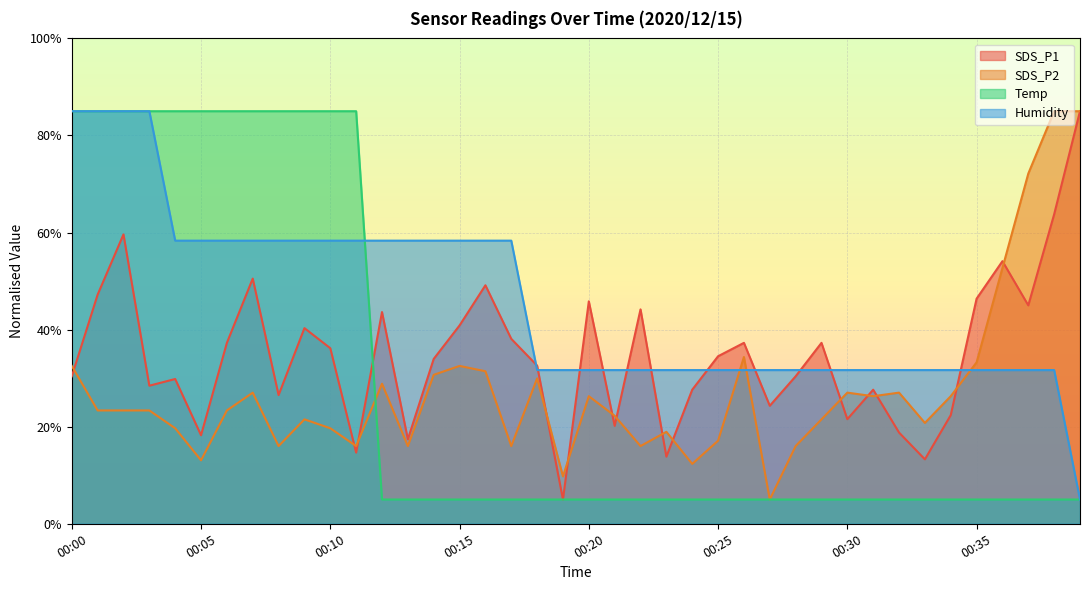

True or false: Temp has more than 0 interior local peaks.

False